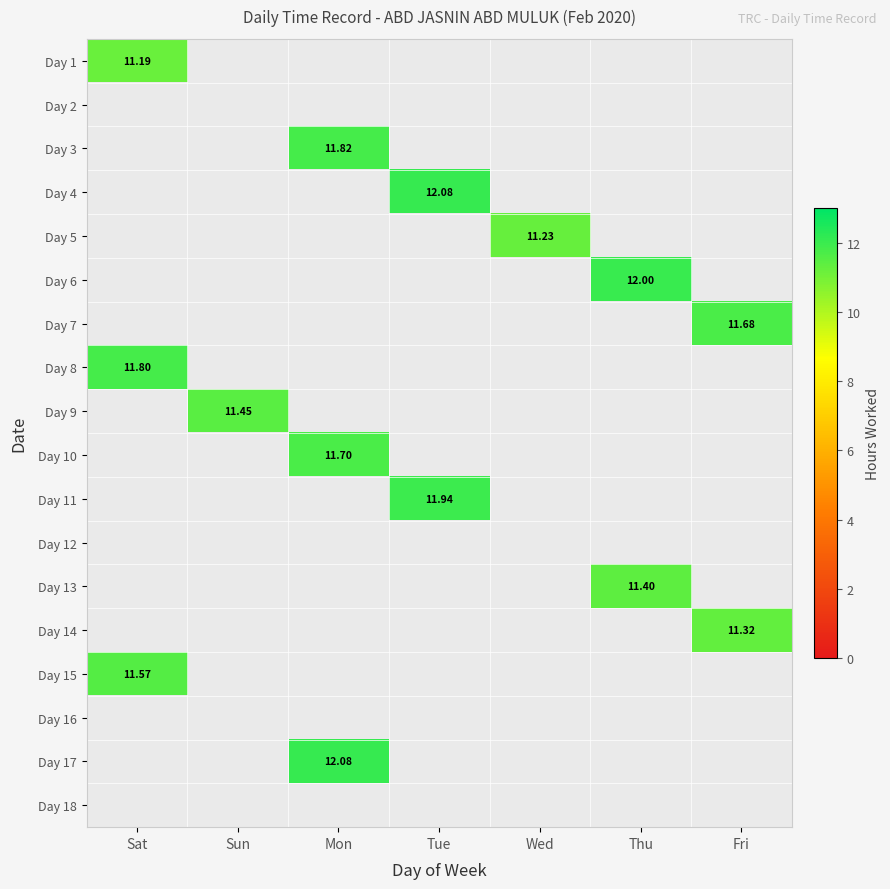

At which category does the chart reach its minimum across all series?

Sat